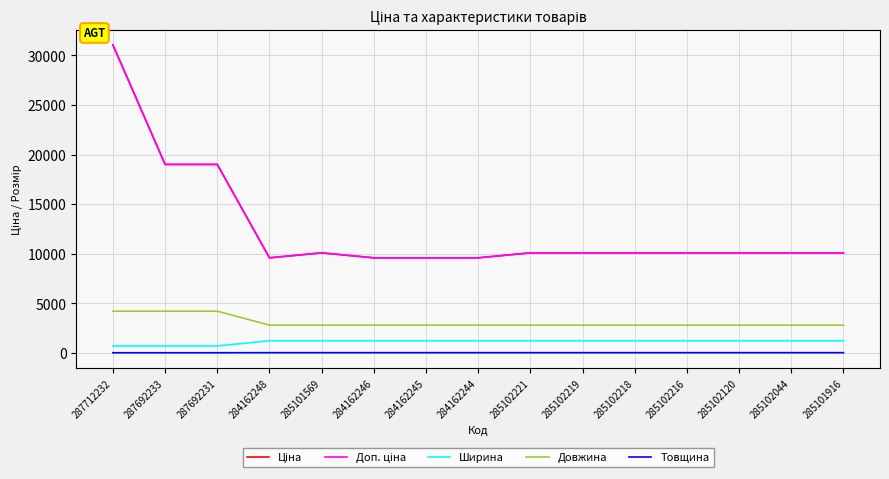

Does the chart display data point markers on the line(s)?

No